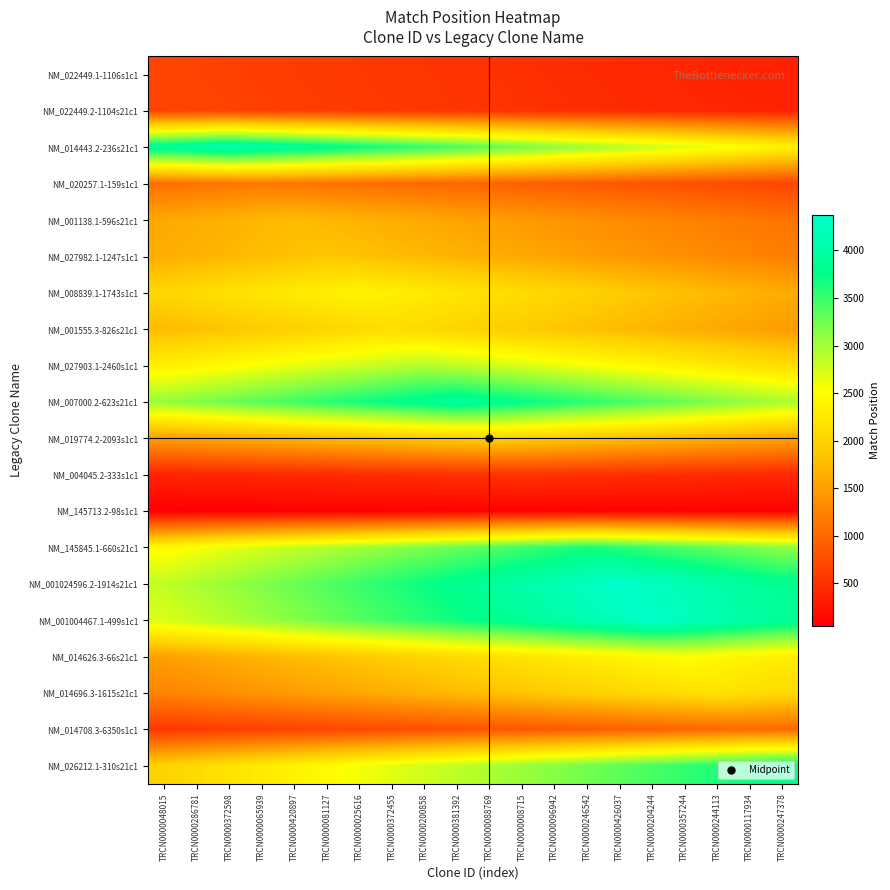

What is the difference between the highest and lowest values at TRCN0000025616?

3681.3